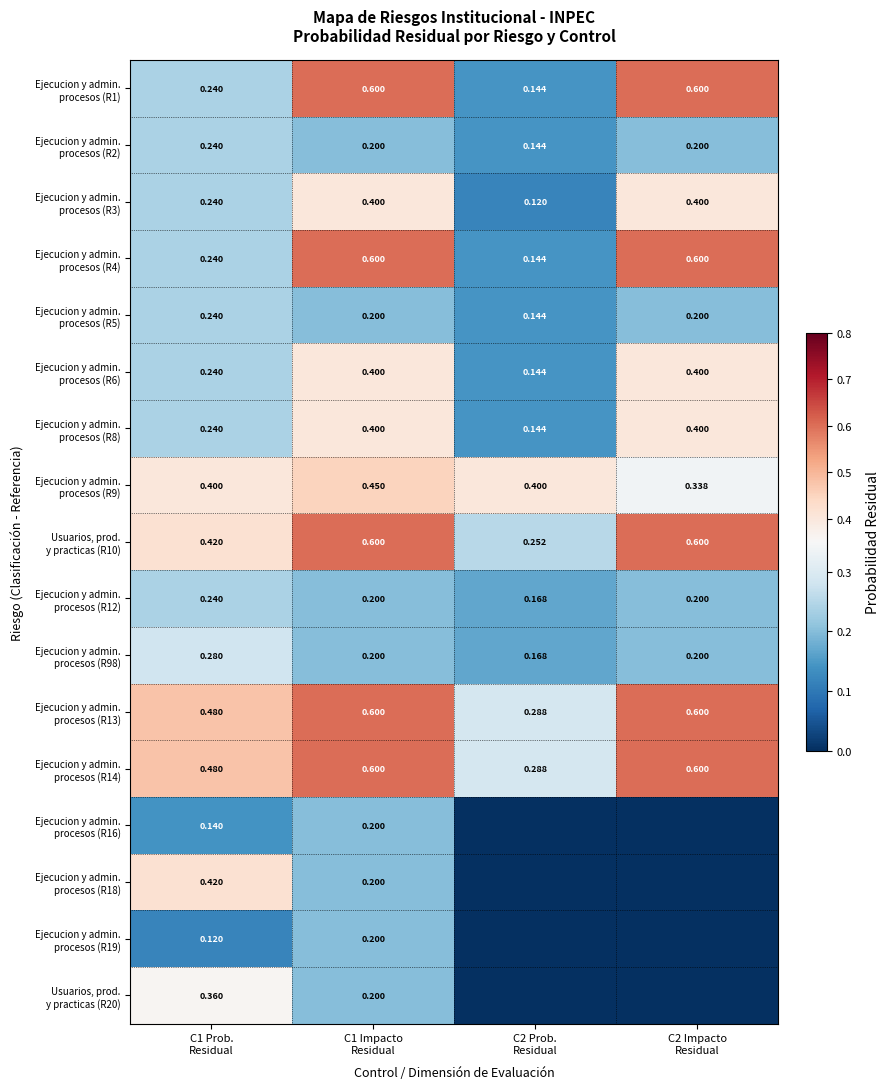

Count the number of data series in this chart.

17